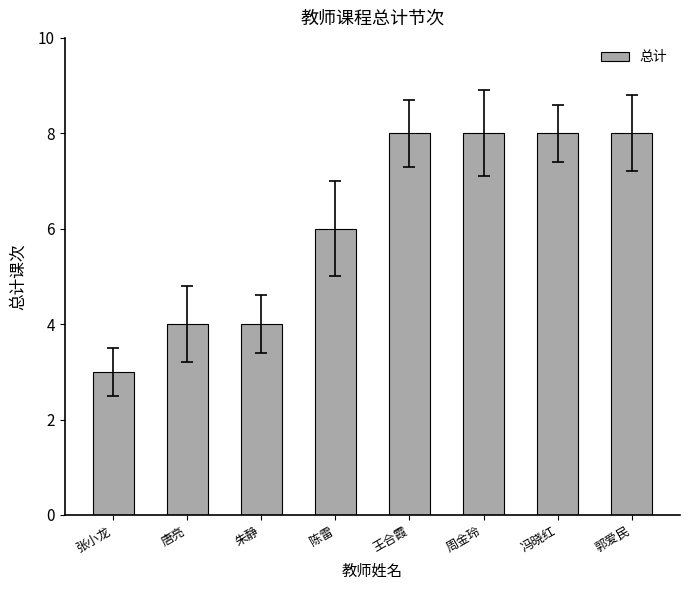

What is the label of the 4th bar from the left?

陈雷